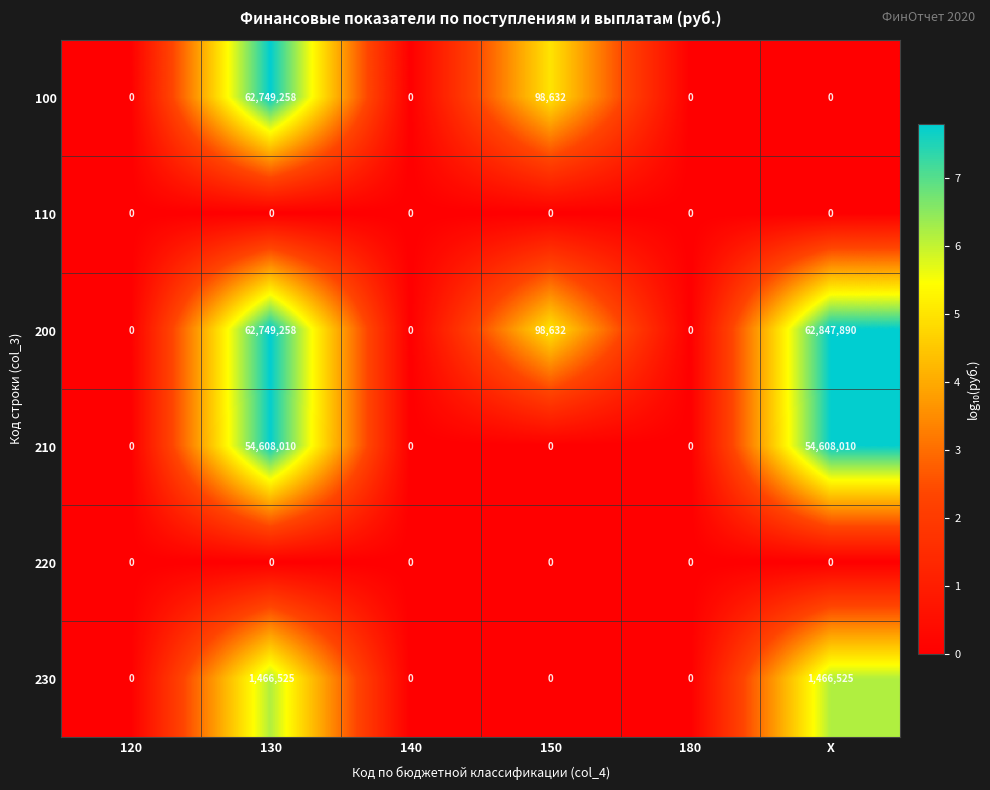

How many data points does each series have?

6